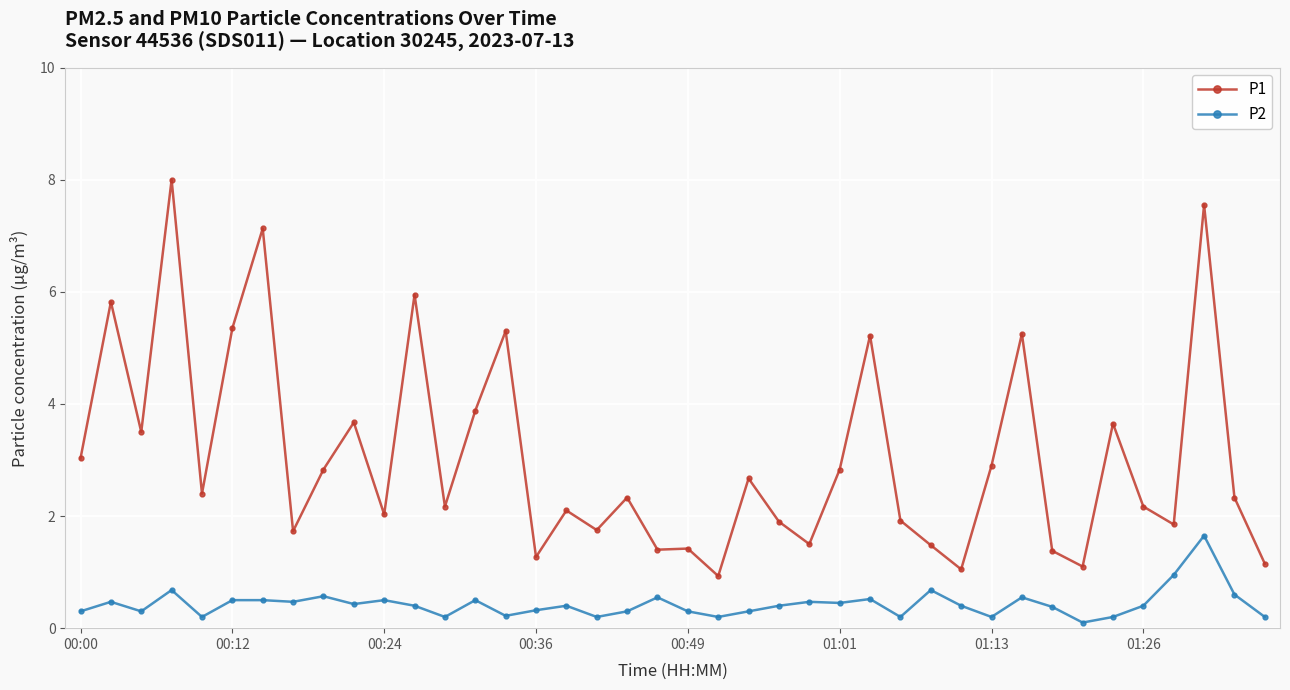

How many lines are shown in the chart?

2